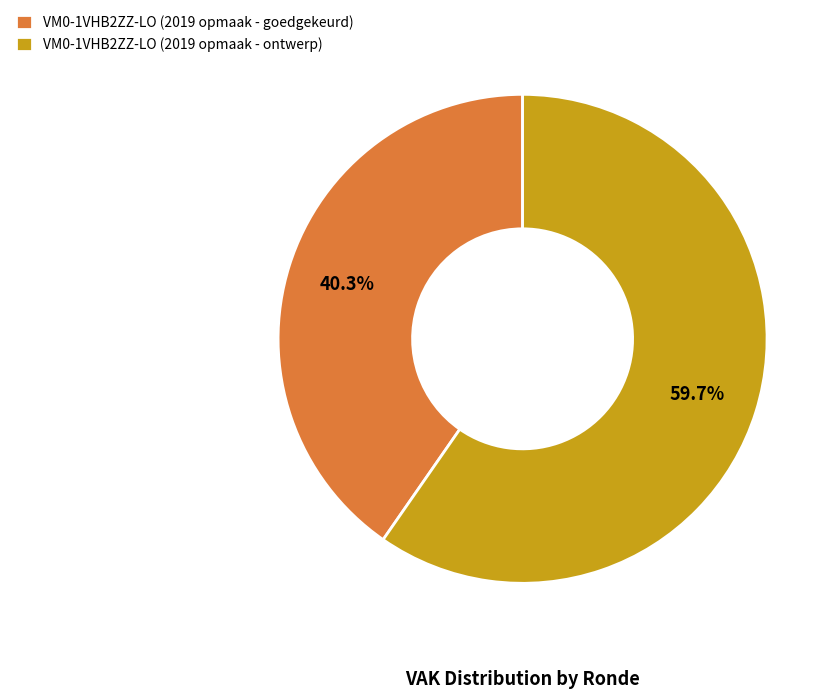

Is it true that VM0-1VHB2ZZ-LO (2019 opmaak - ontwerp) is 54% of the pie?

False